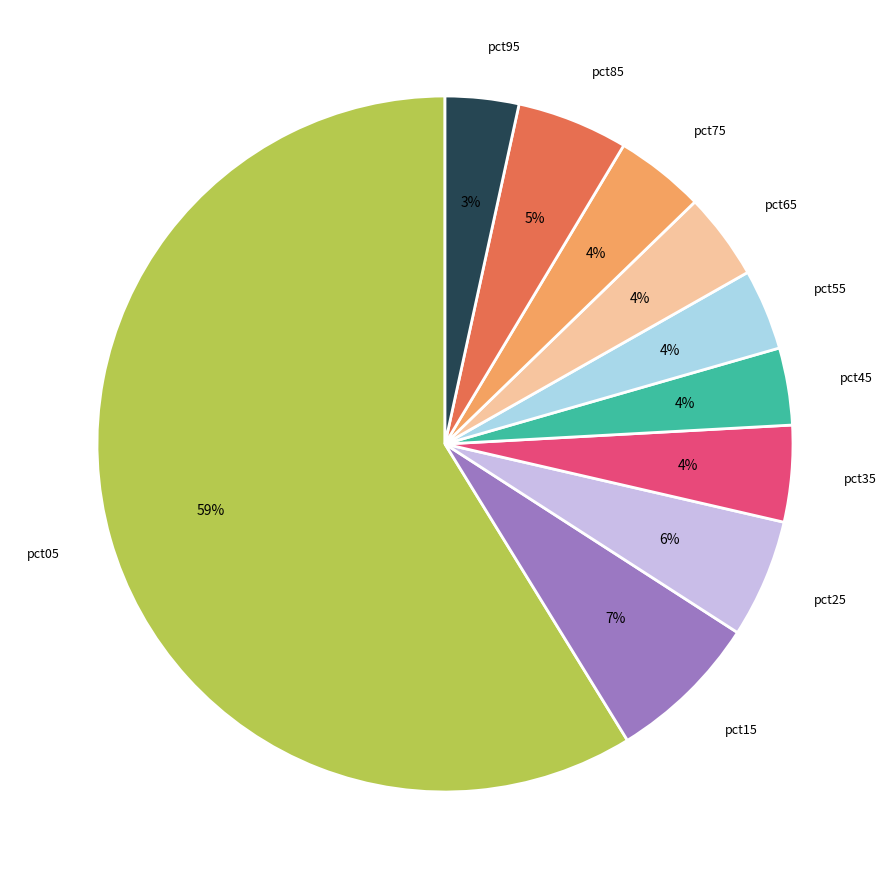

Does any single category account for the majority?

Yes